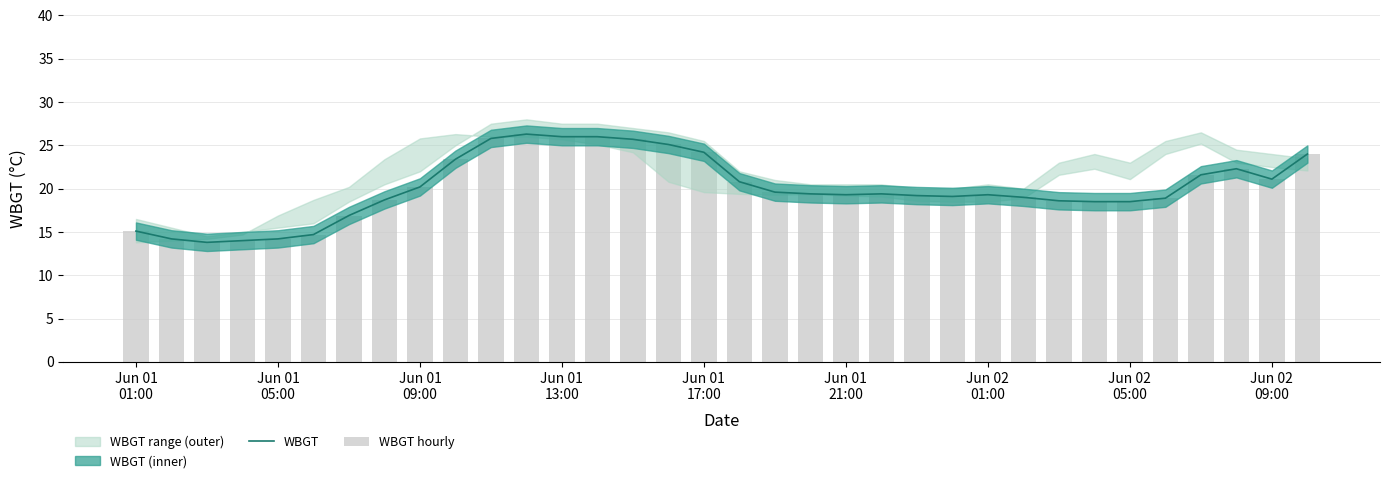

What is the average value of the WBGT series?

20.1